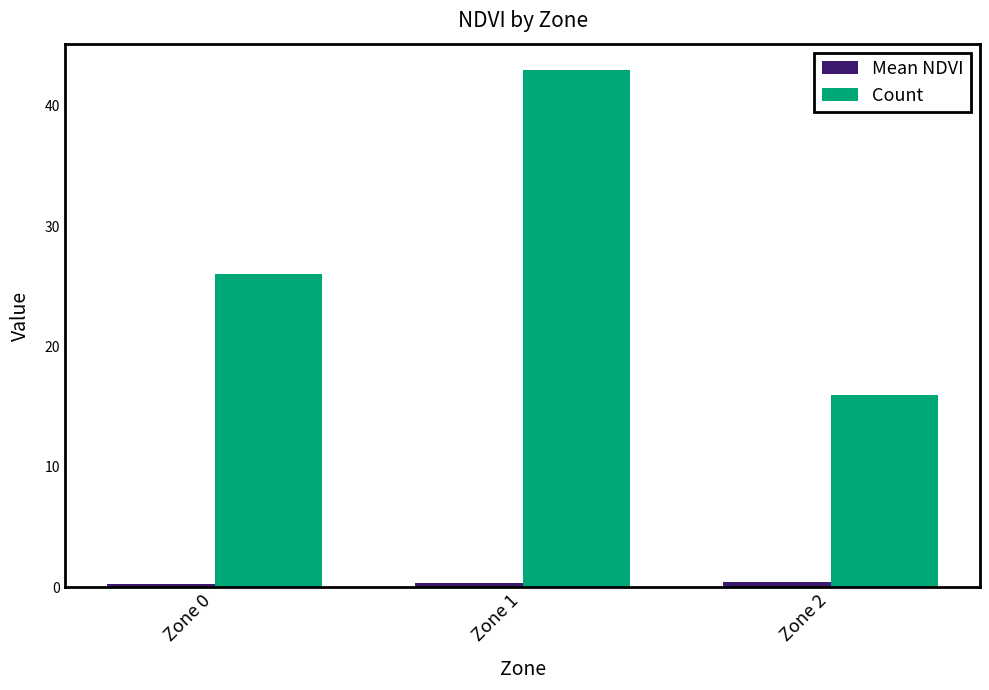

Which label corresponds to the largest value in the chart?

Zone 1